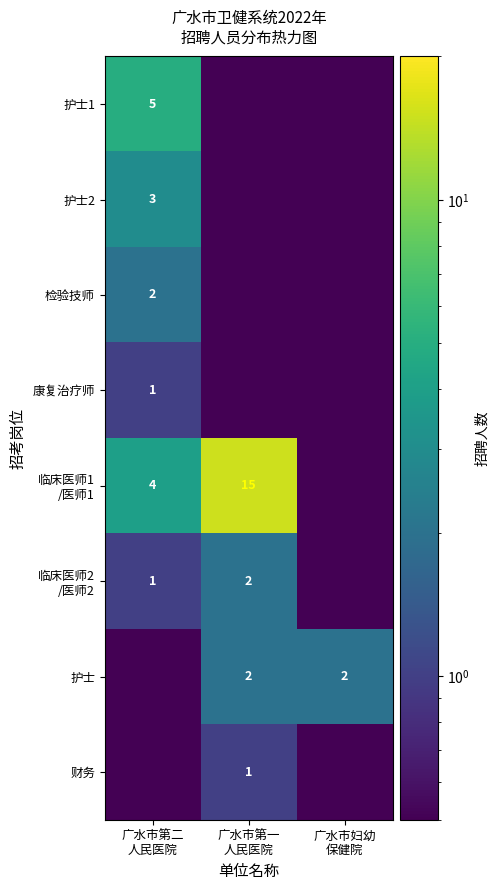

Rank the series at 广水市第二 人民医院 from lowest to highest value.

护士, 财务, 康复治疗师, 临床医师2 /医师2, 检验技师, 护士2, 临床医师1 /医师1, 护士1